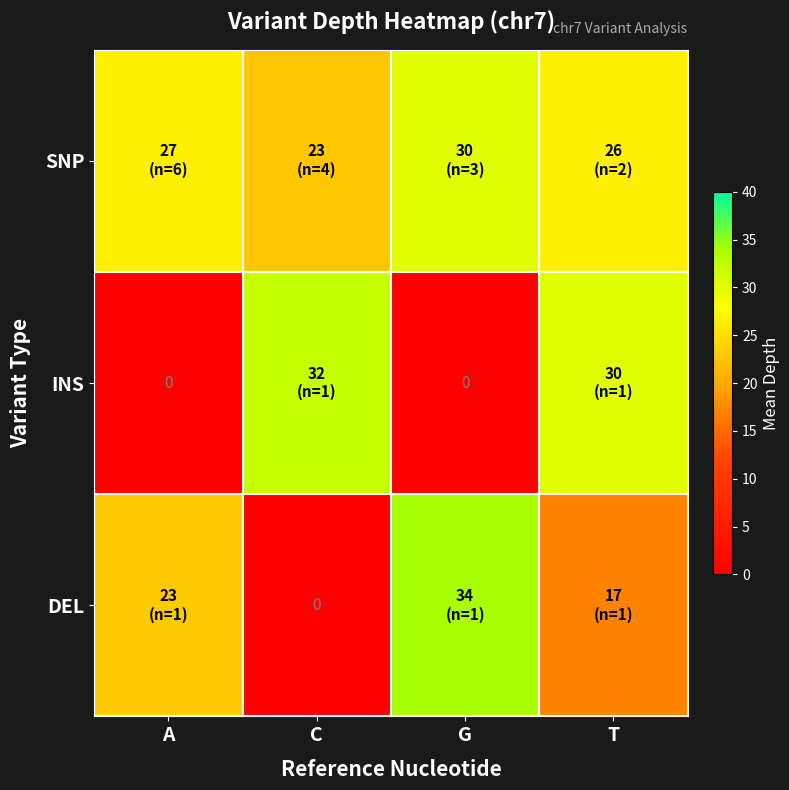

The INS series shows 17.0 at G. True or false?

False